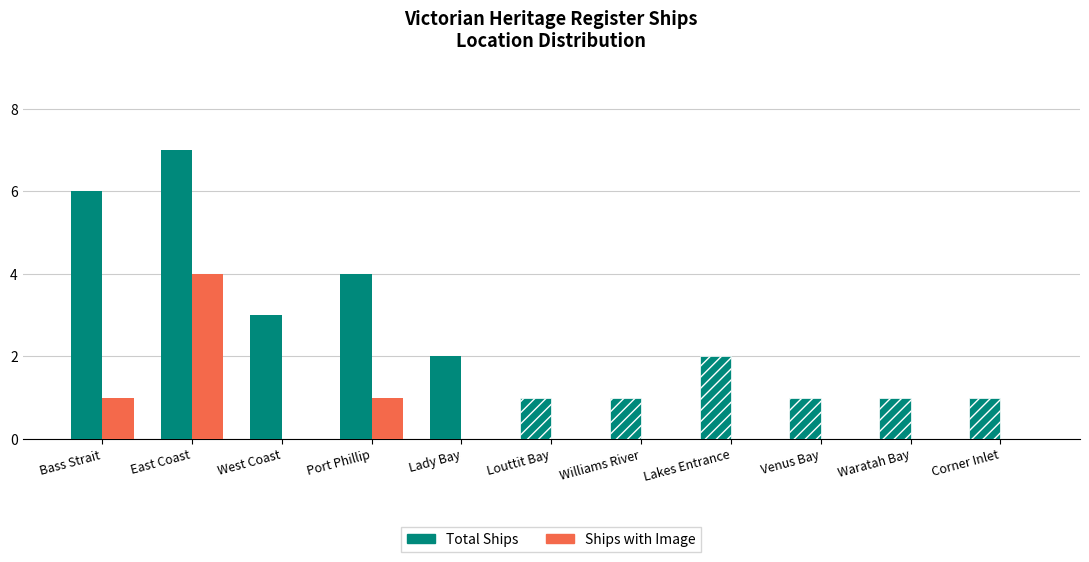

Which category has the highest value in the Ships with Image series?

East Coast